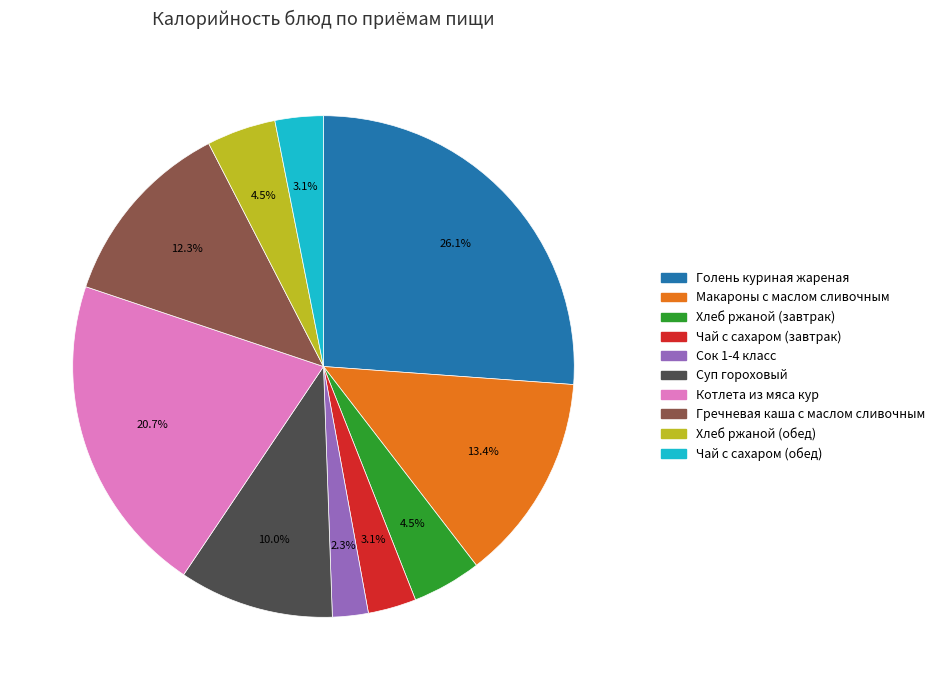

The Сок 1-4 класс slice represents 2% of the pie. True or false?

True